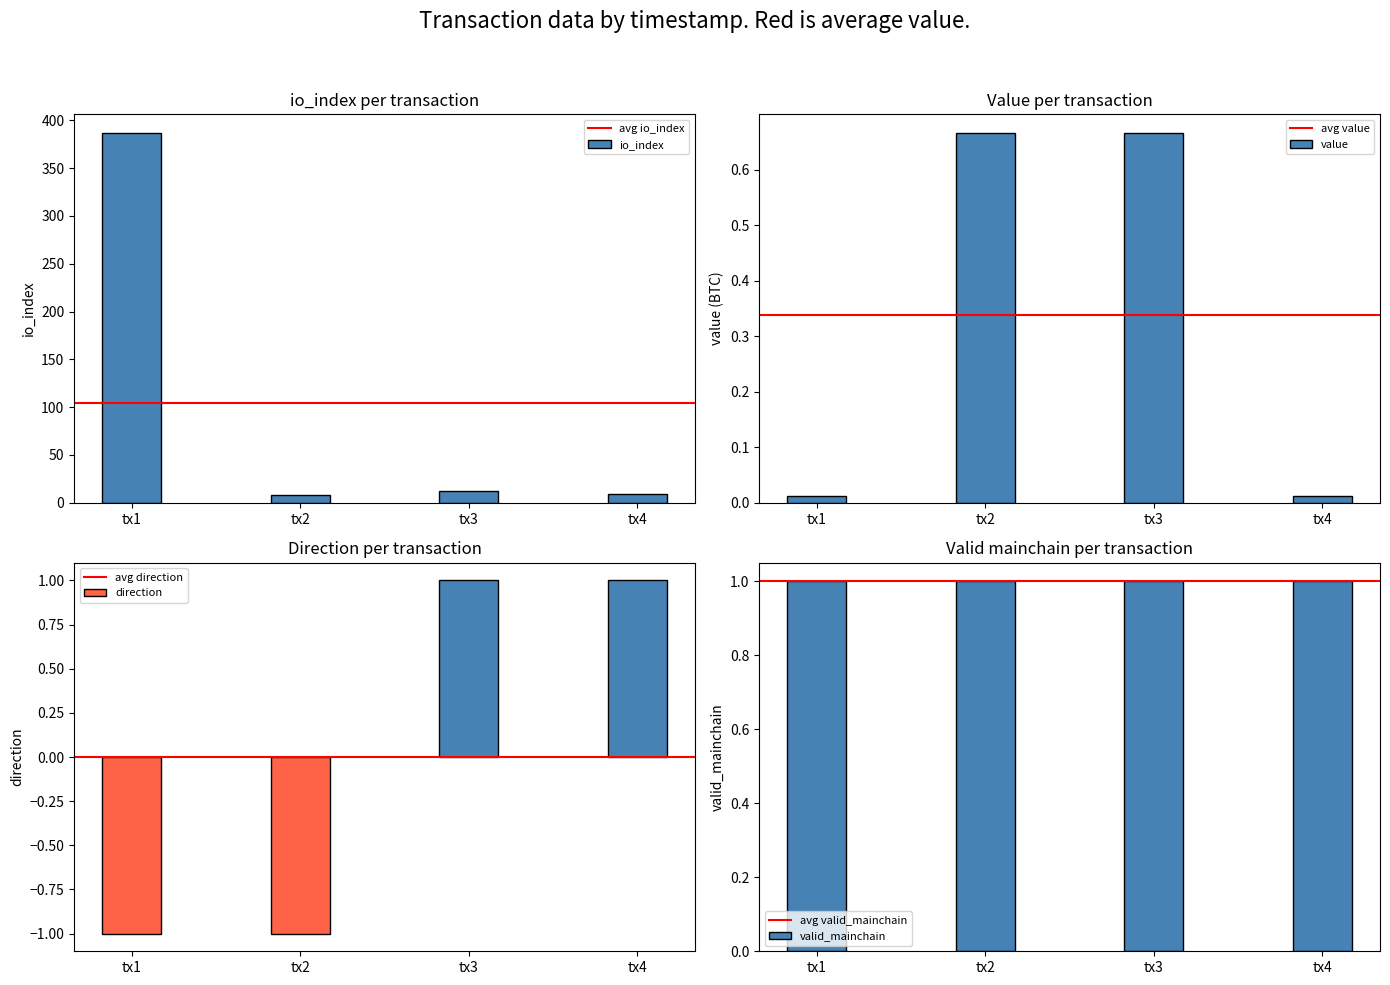

What is the total value across all series at 1606153262?

12.7